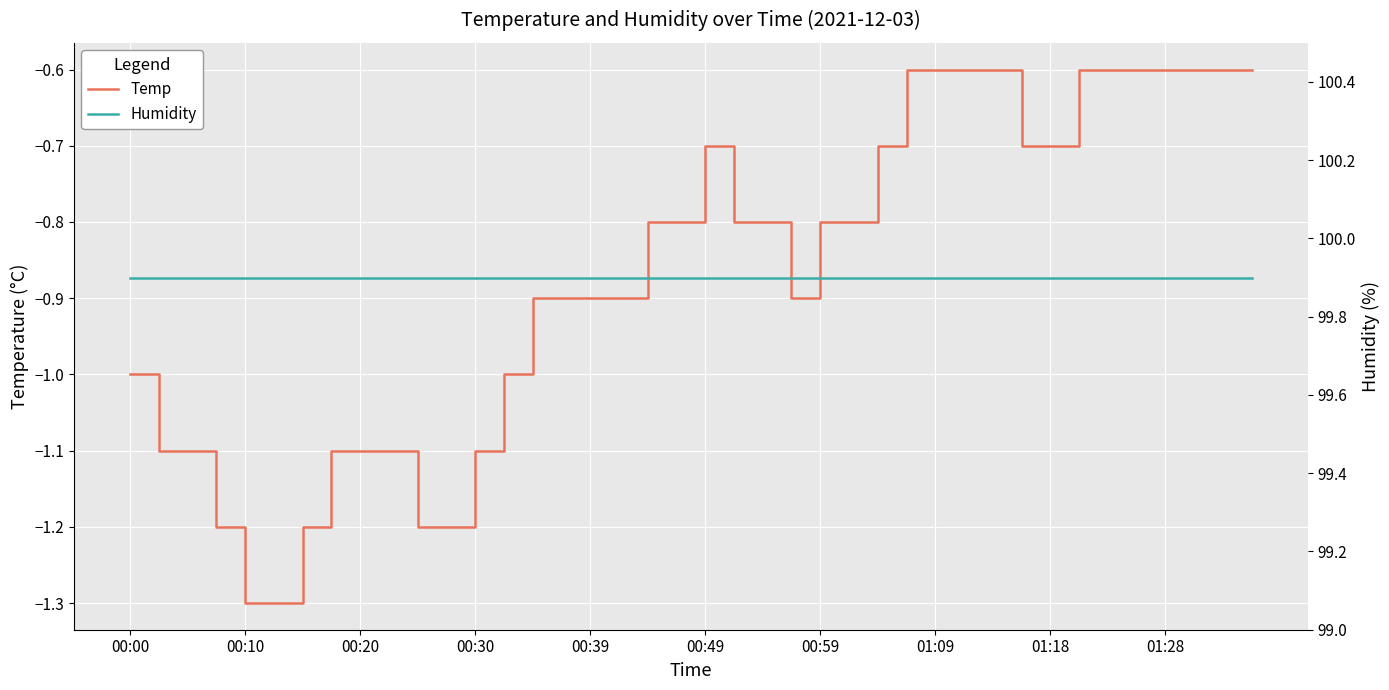

The Temp series shows -0.4 at 00:20. True or false?

False